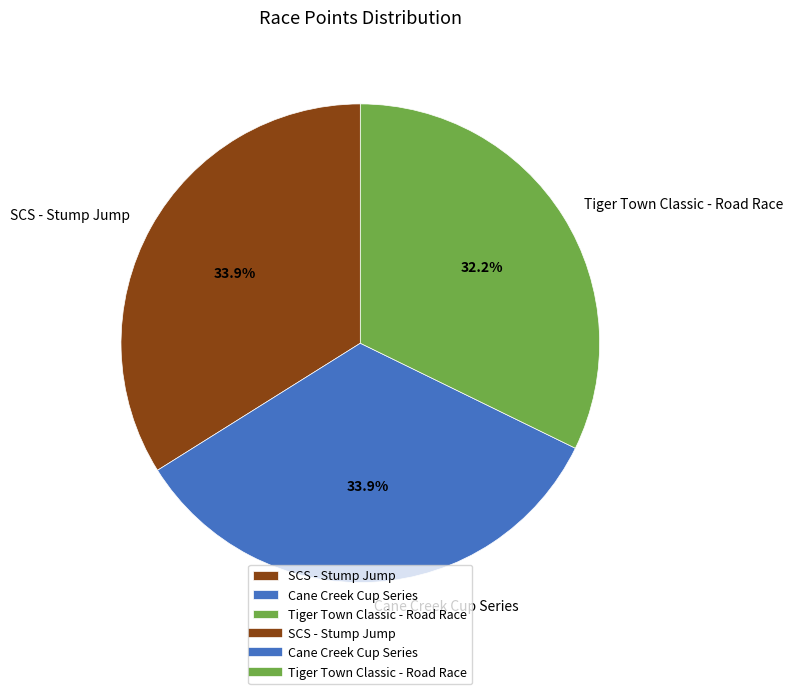

Which slice is the smallest?

Tiger Town Classic - Road Race